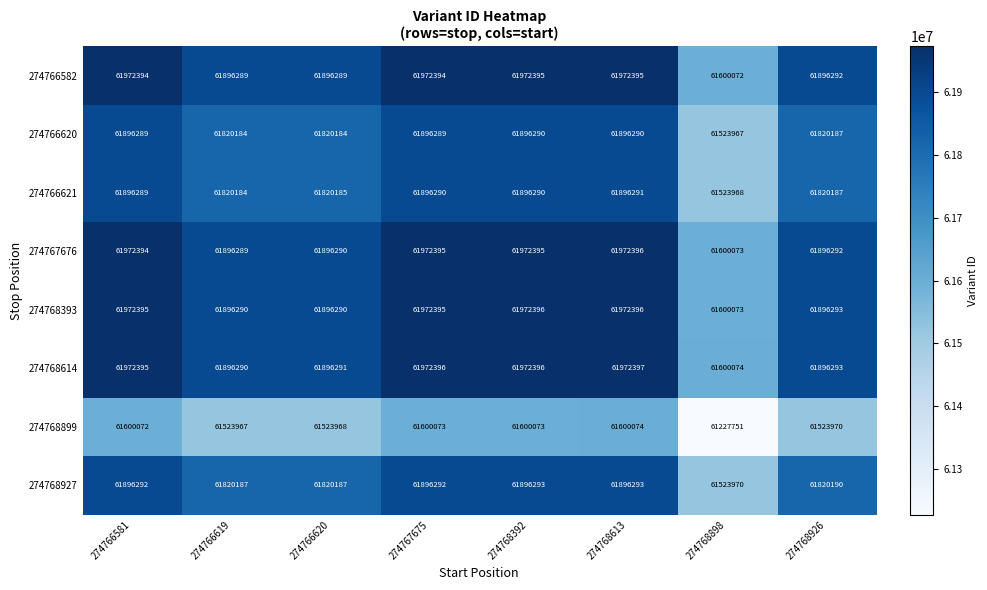

How many series are shown in this chart?

8